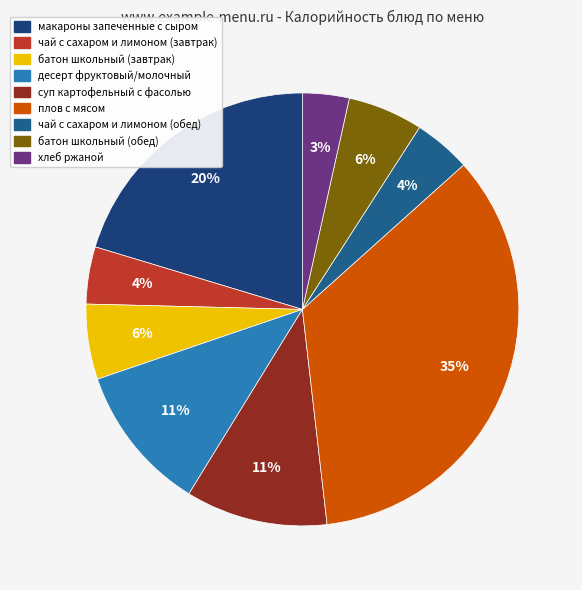

How much of the chart is everything except десерт фруктовый/молочный?

89.0%